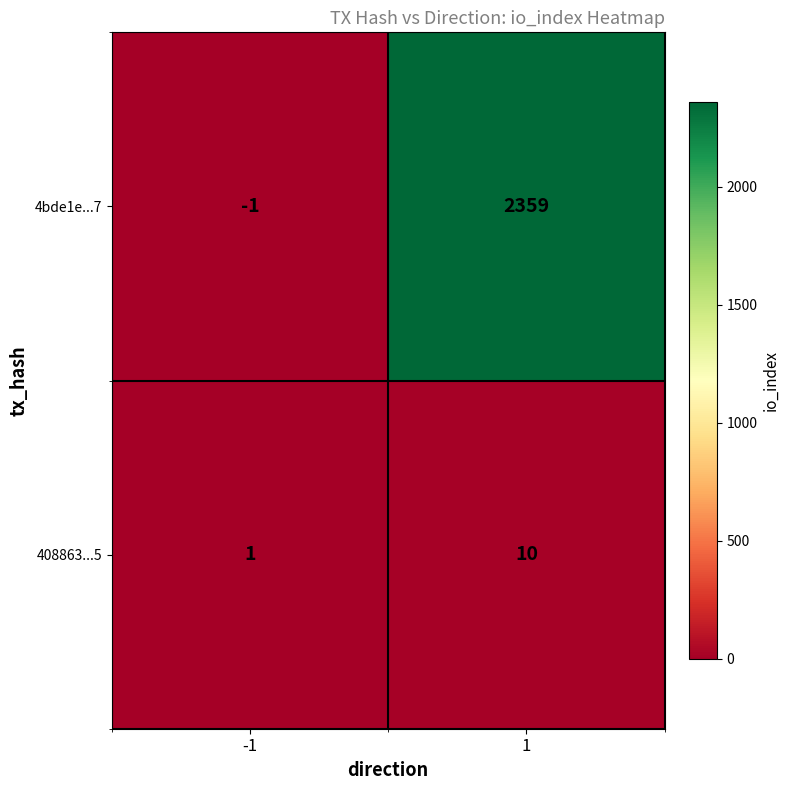

At which category is the sum across all series the highest?

1